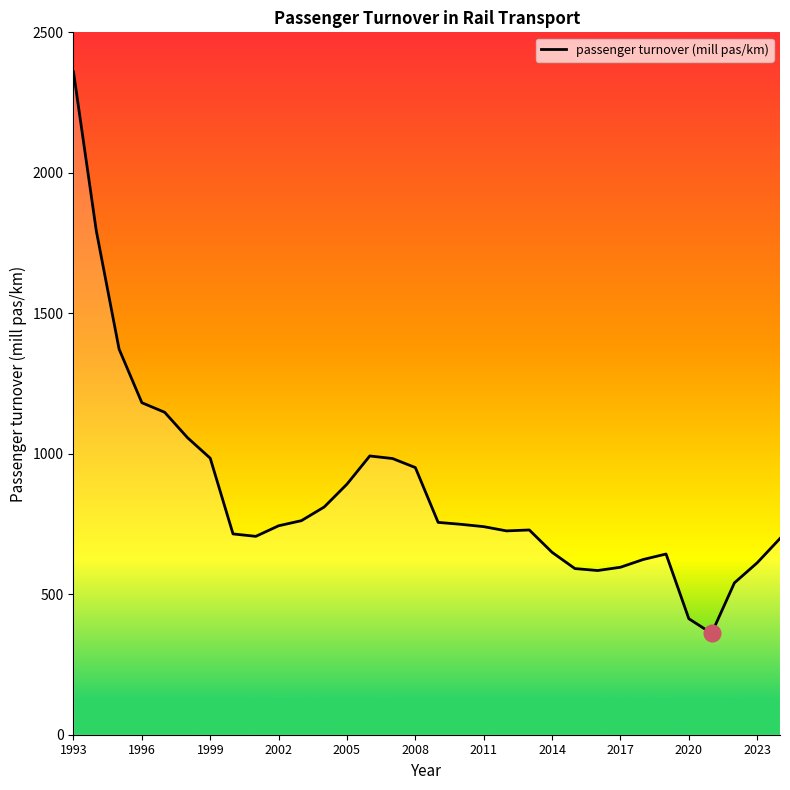

What is the maximum value shown in the chart?

2359.0